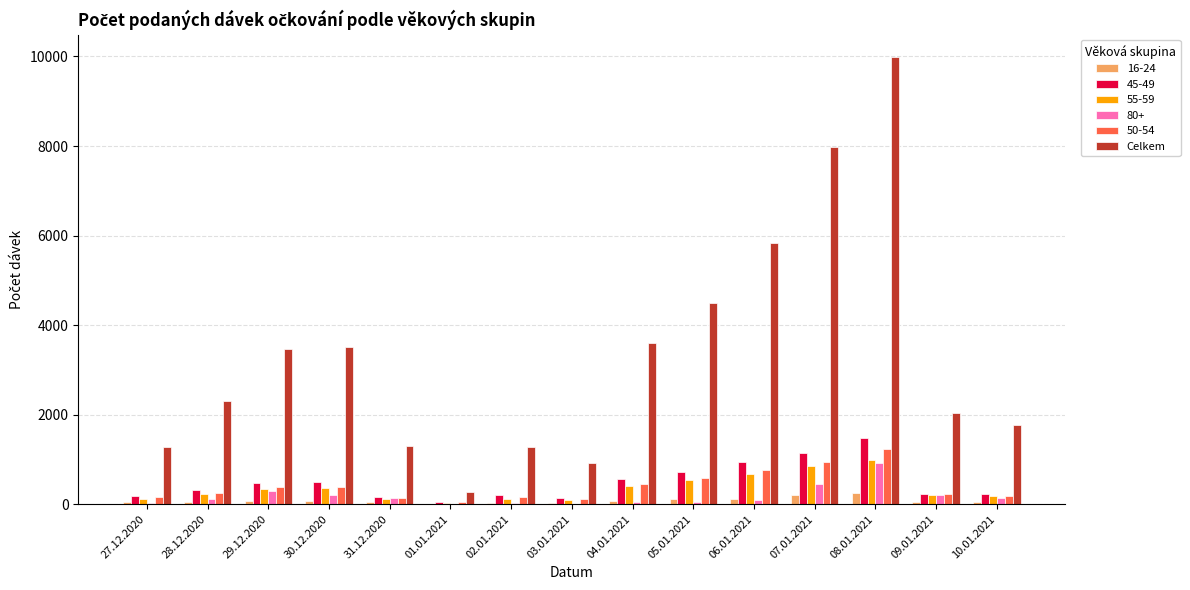

The 50-54 series shows 1517 at 07.01.2021. True or false?

False